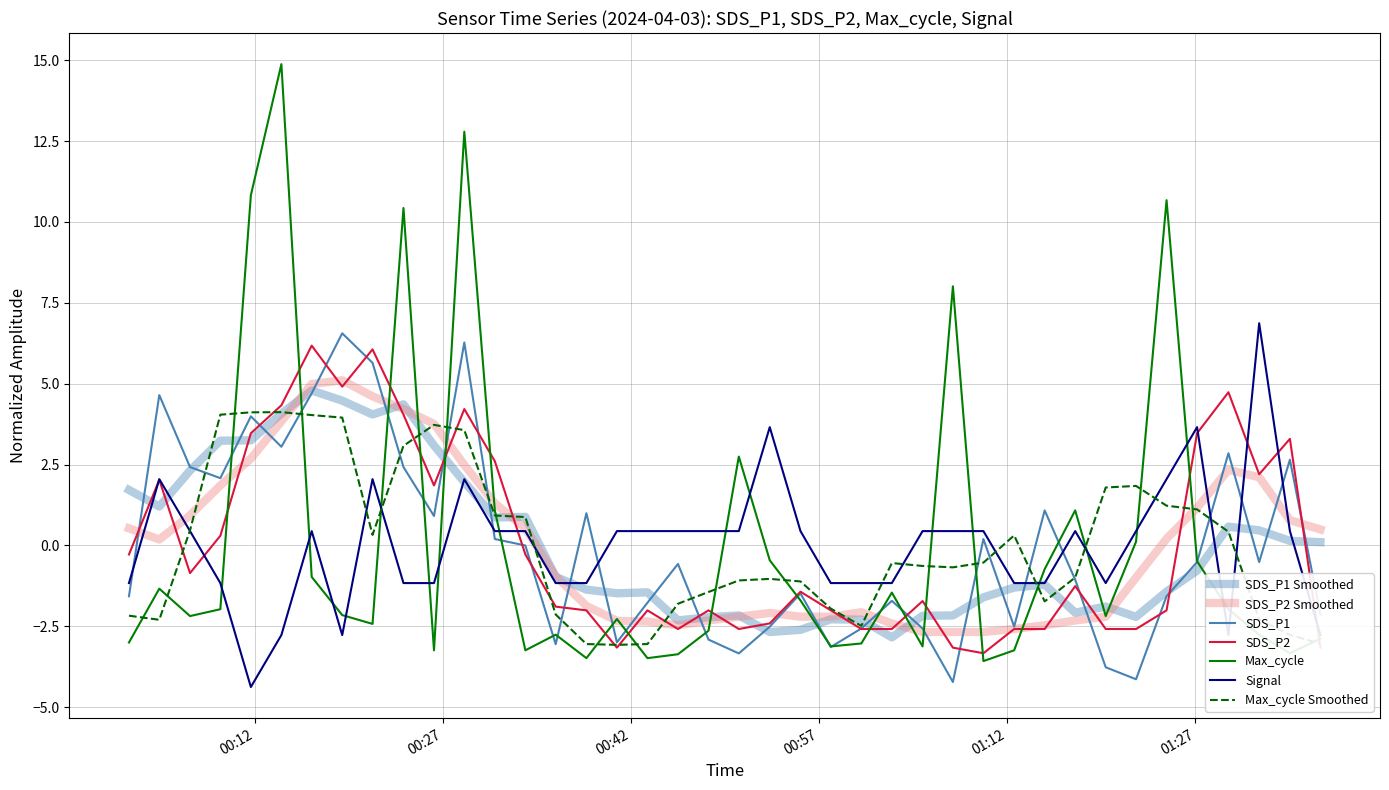

How many lines are shown in the chart?

7